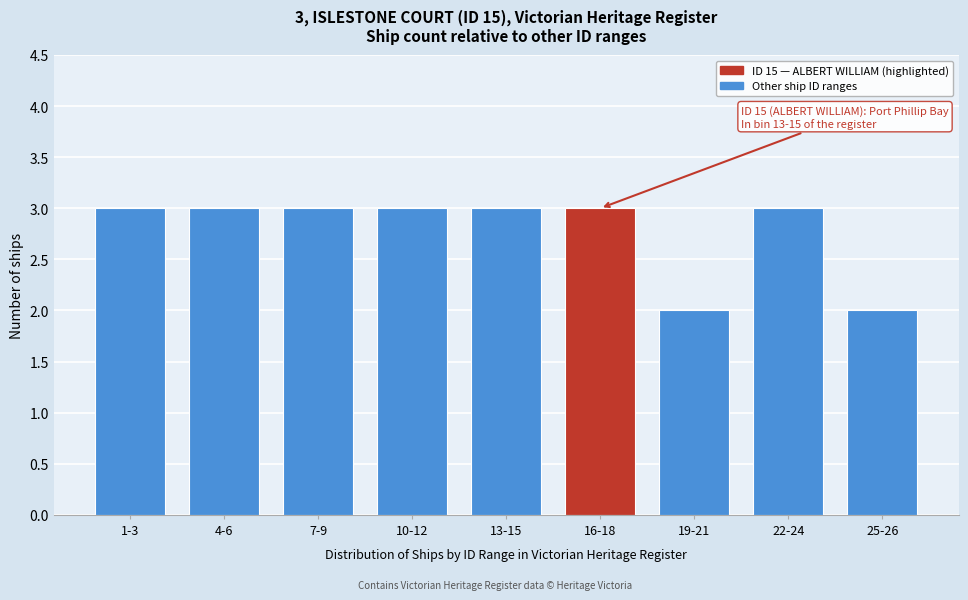

Reading left to right, extract all data points from this chart.

3	3	3	3	3	3	2	3	2